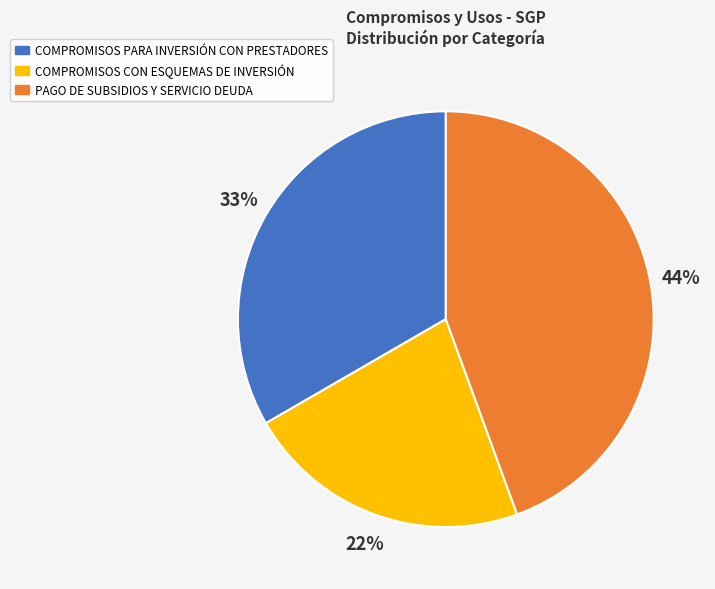

To the nearest percent, what is the average slice percentage?

33%